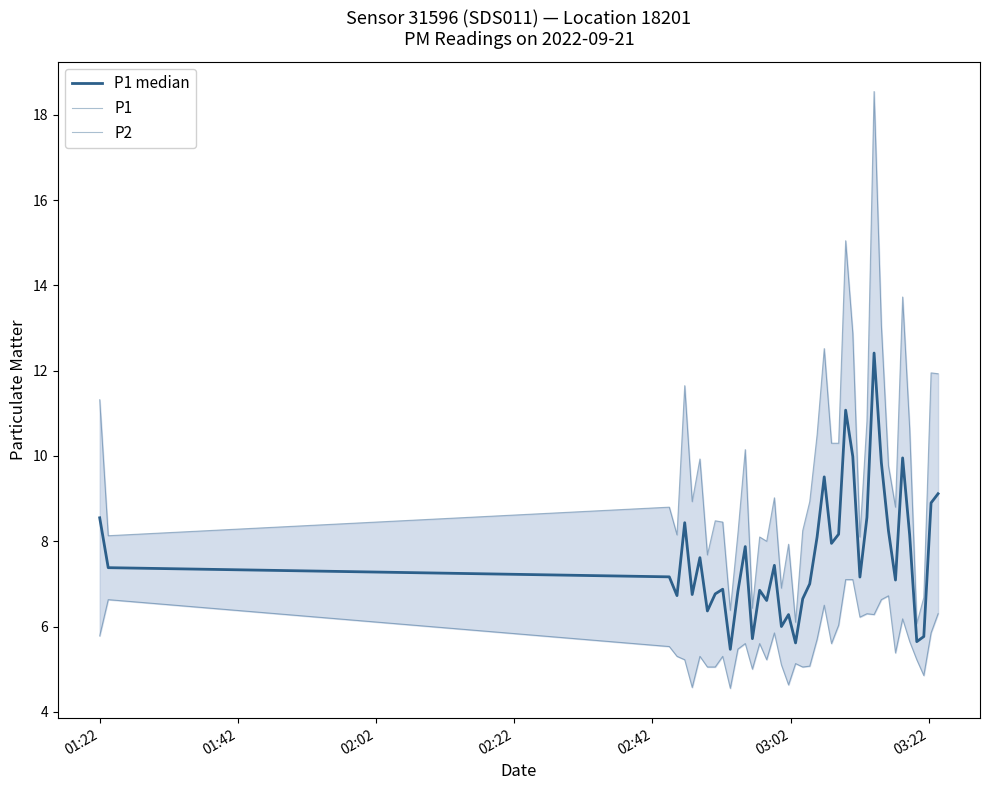

What is the value of the P2 point at the 3rd from the left?

5.5